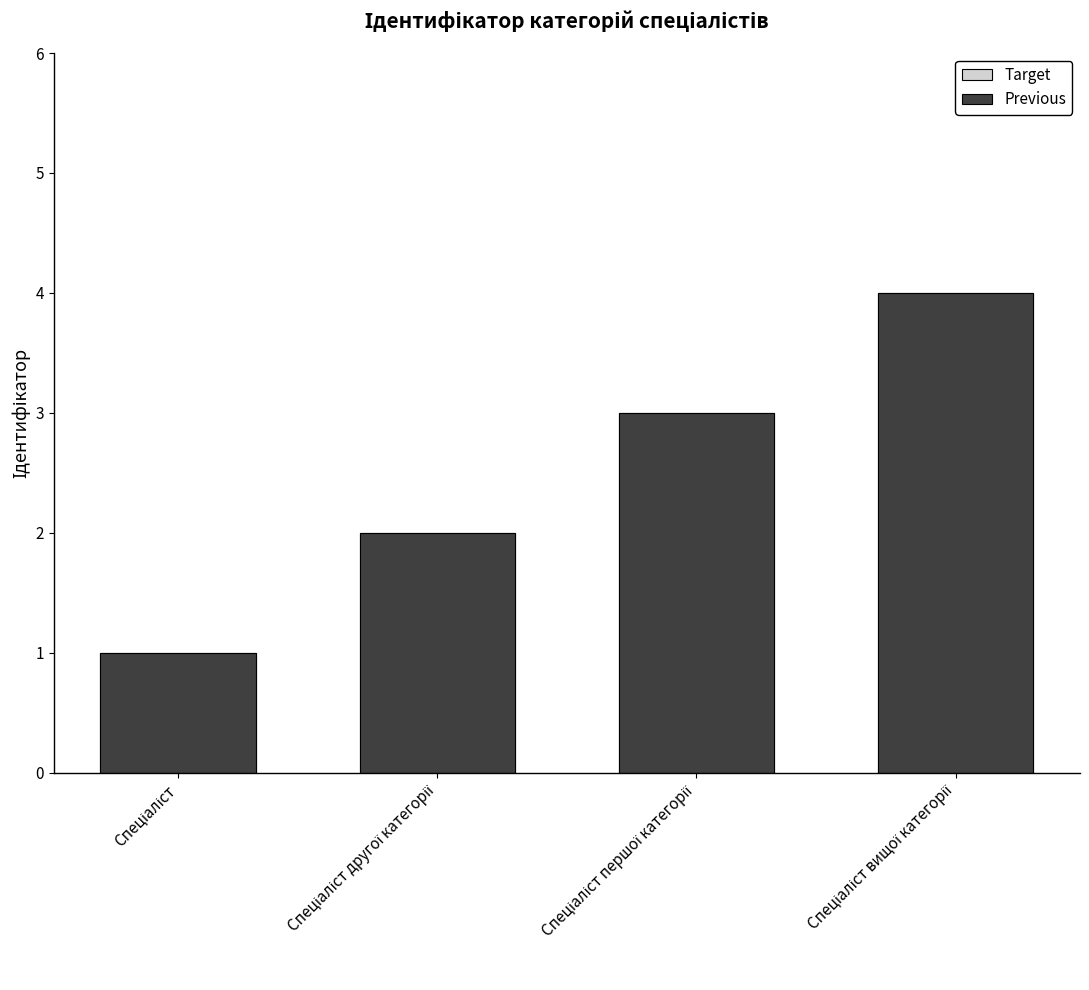

Reading left to right, extract all data points from this chart.

Target: 1	2	3	4
Previous: 1	2	3	4